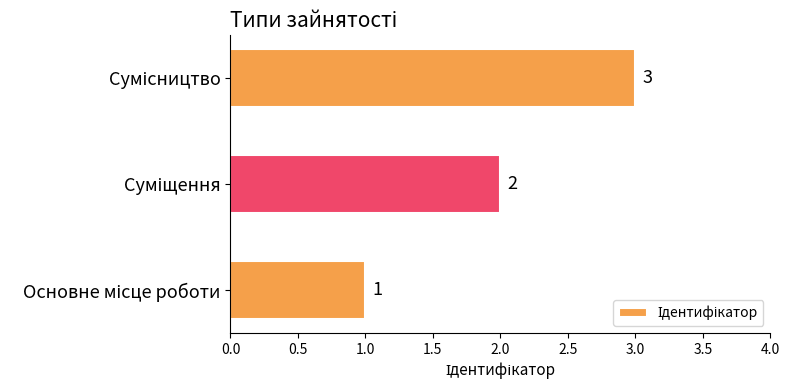

What is the greatest value displayed?

3